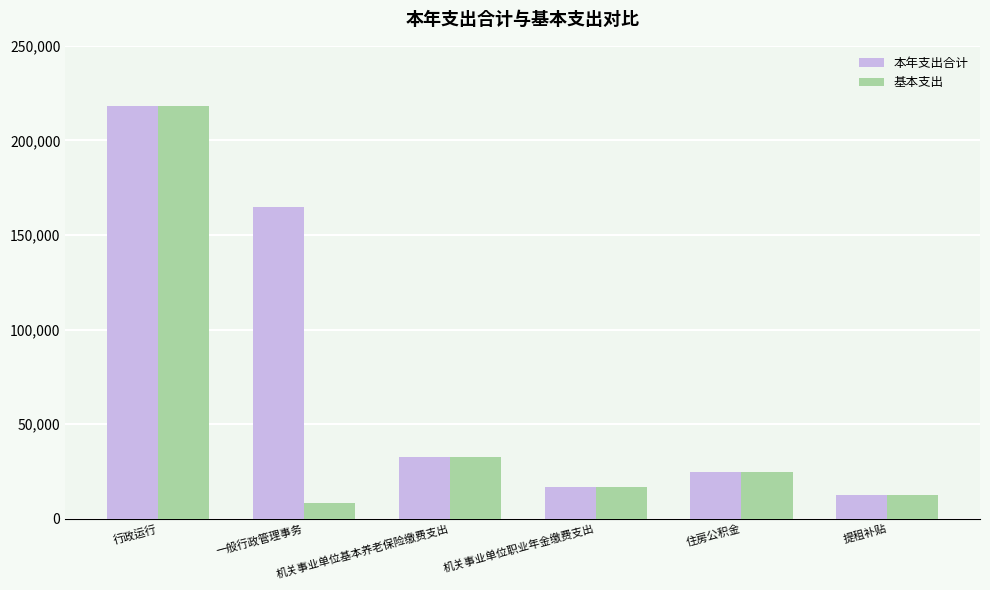

The 本年支出合计 series shows 24916.3 at 住房公积金. True or false?

True